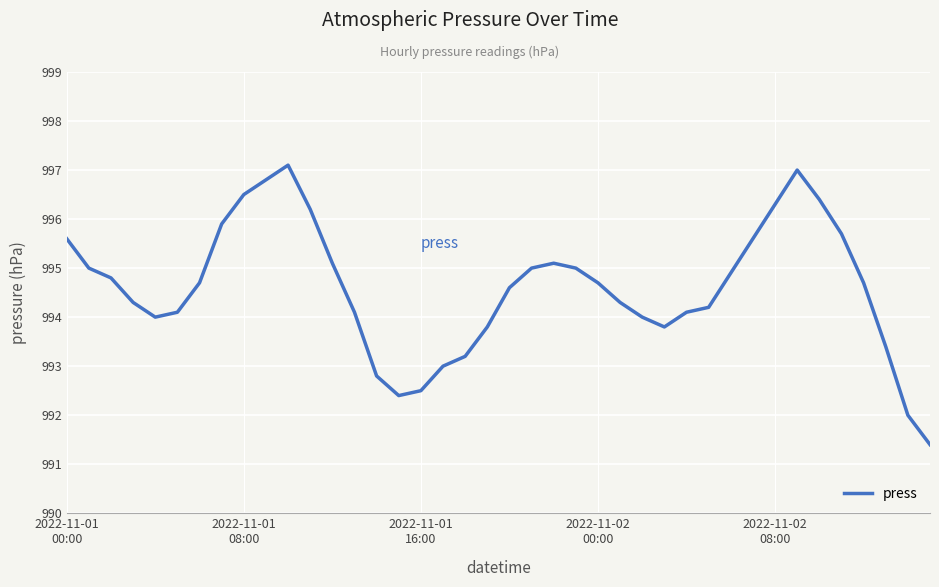

What is the minimum value shown in the chart?

991.4